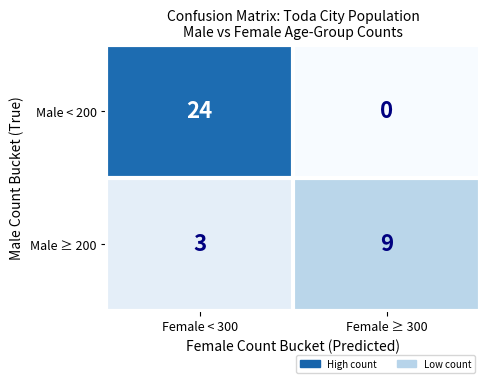

Reading left to right, list all the values displayed in this chart.

Male < 200: Female < 300=24	Female ≥ 300=0
Male ≥ 200: Female < 300=3	Female ≥ 300=9